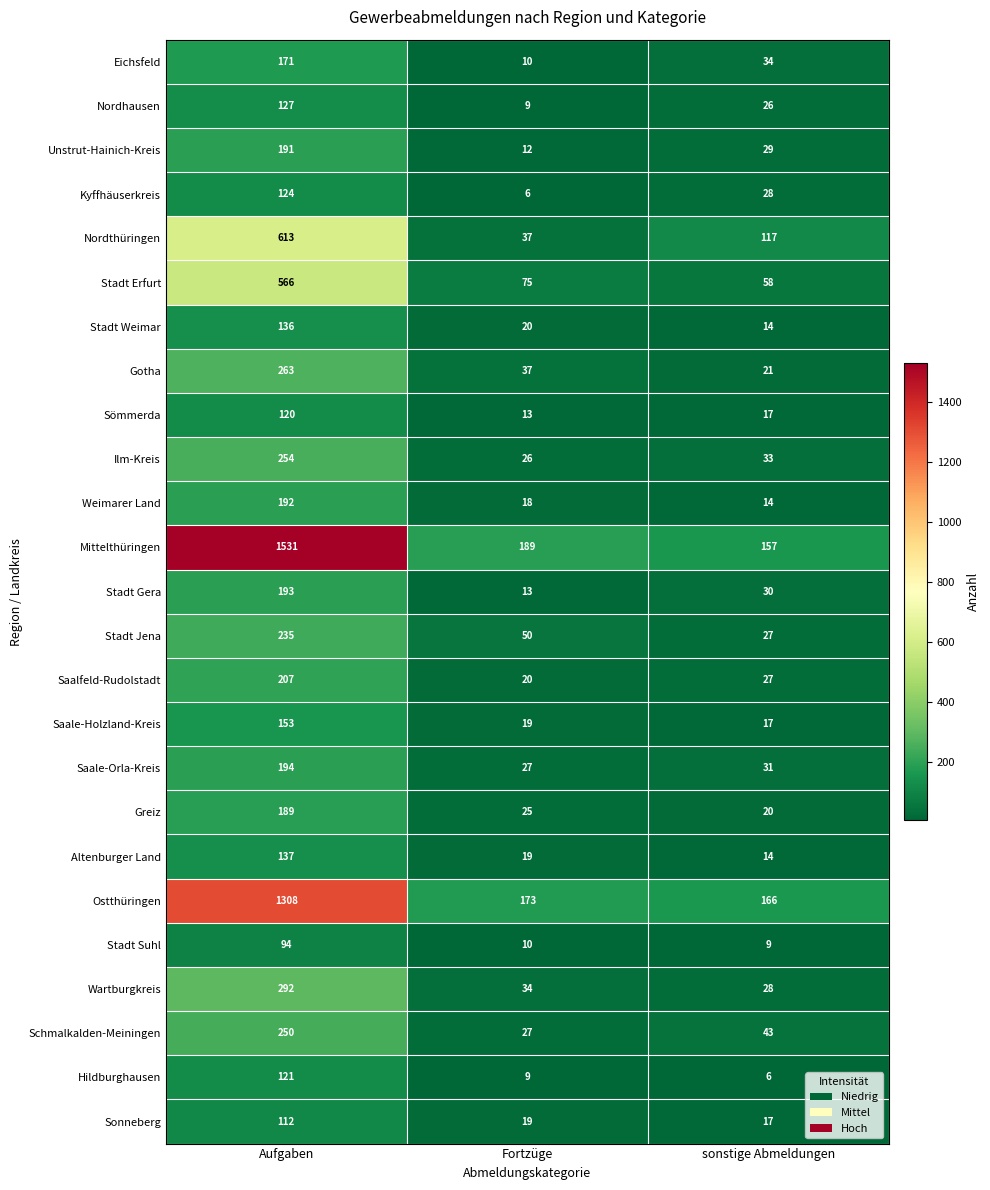

Which series has the largest range (max minus min)?

Mittelthüringen